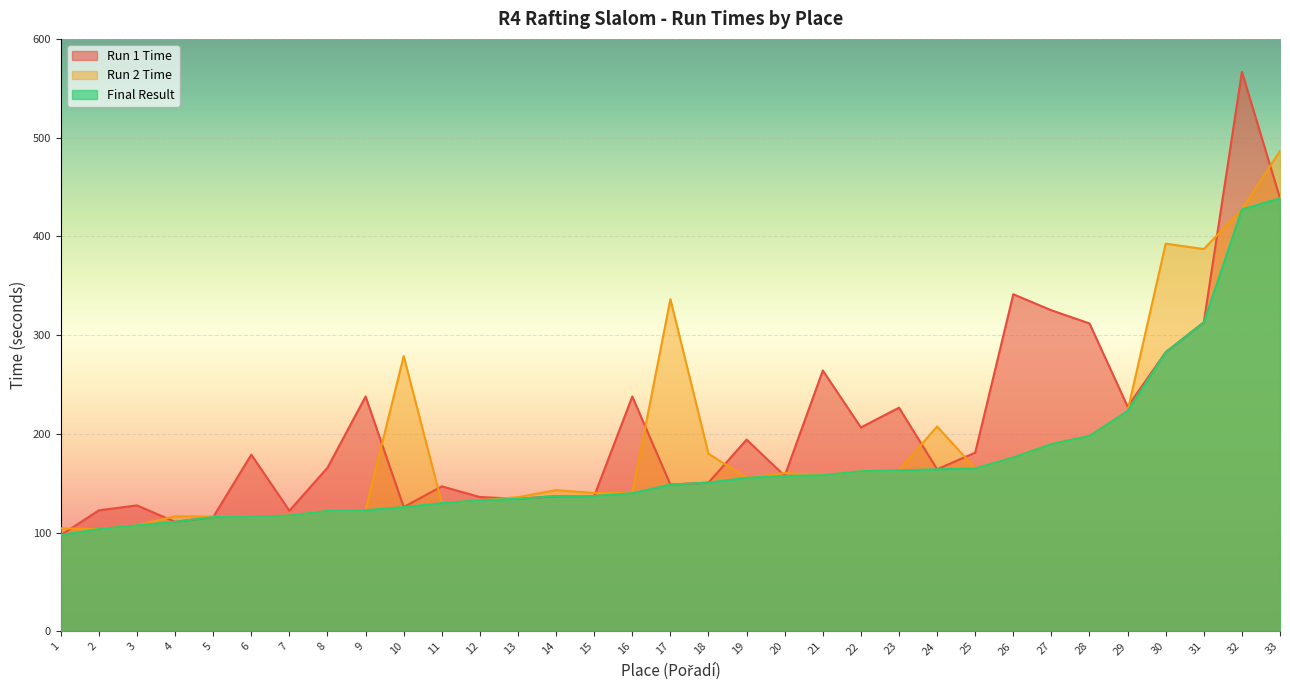

Is the value of Final Result at 22 greater than the value of Run 2 Time at 21?

Yes